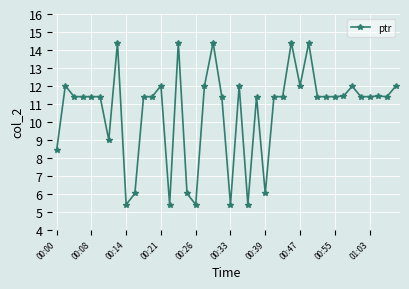

What is the difference between the maximum and minimum values?

9.0